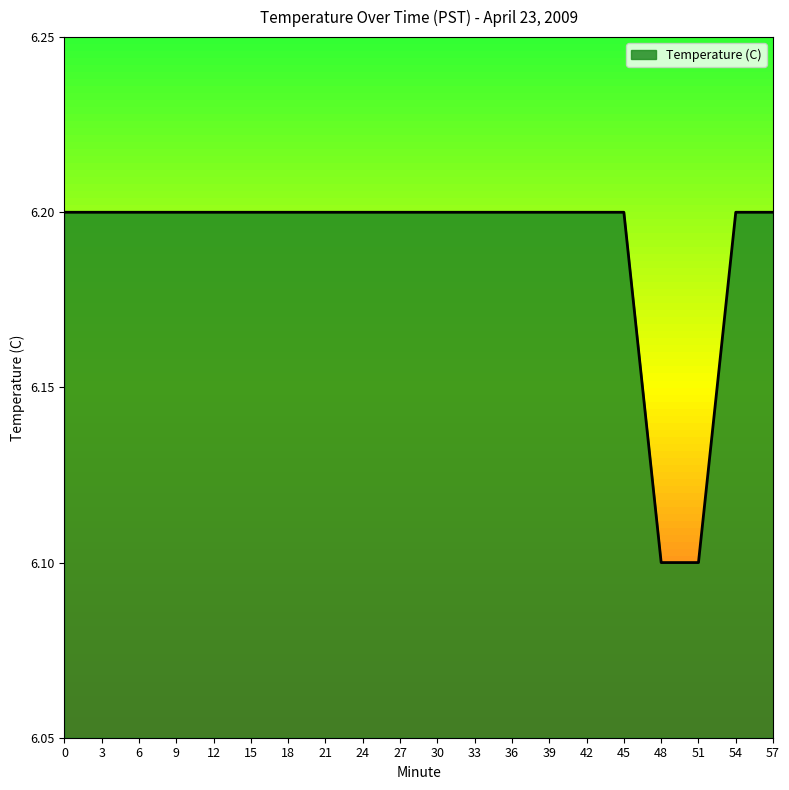

Reading left to right, list all the values displayed in this chart.

6.2	6.2	6.2	6.2	6.2	6.2	6.2	6.2	6.2	6.2	6.2	6.2	6.2	6.2	6.2	6.2	6.1	6.1	6.2	6.2